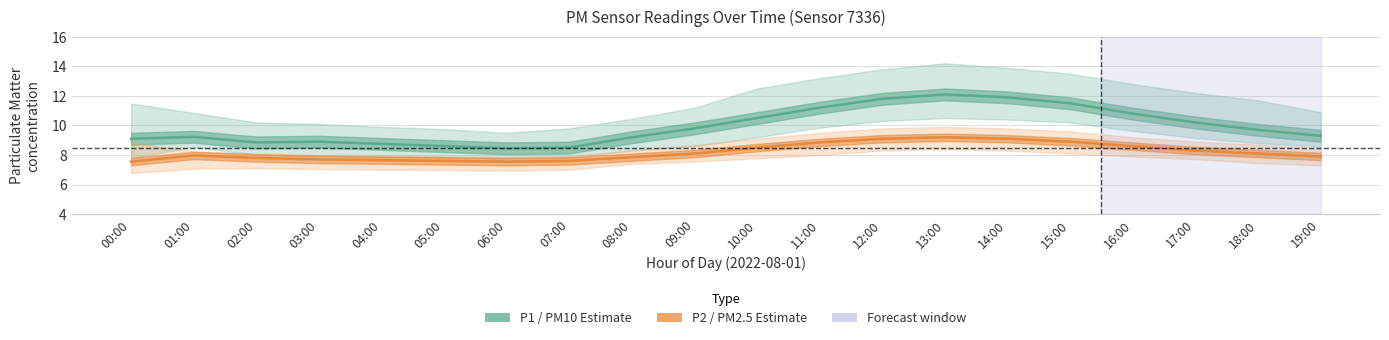

What is the minimum value shown in the chart?

7.5